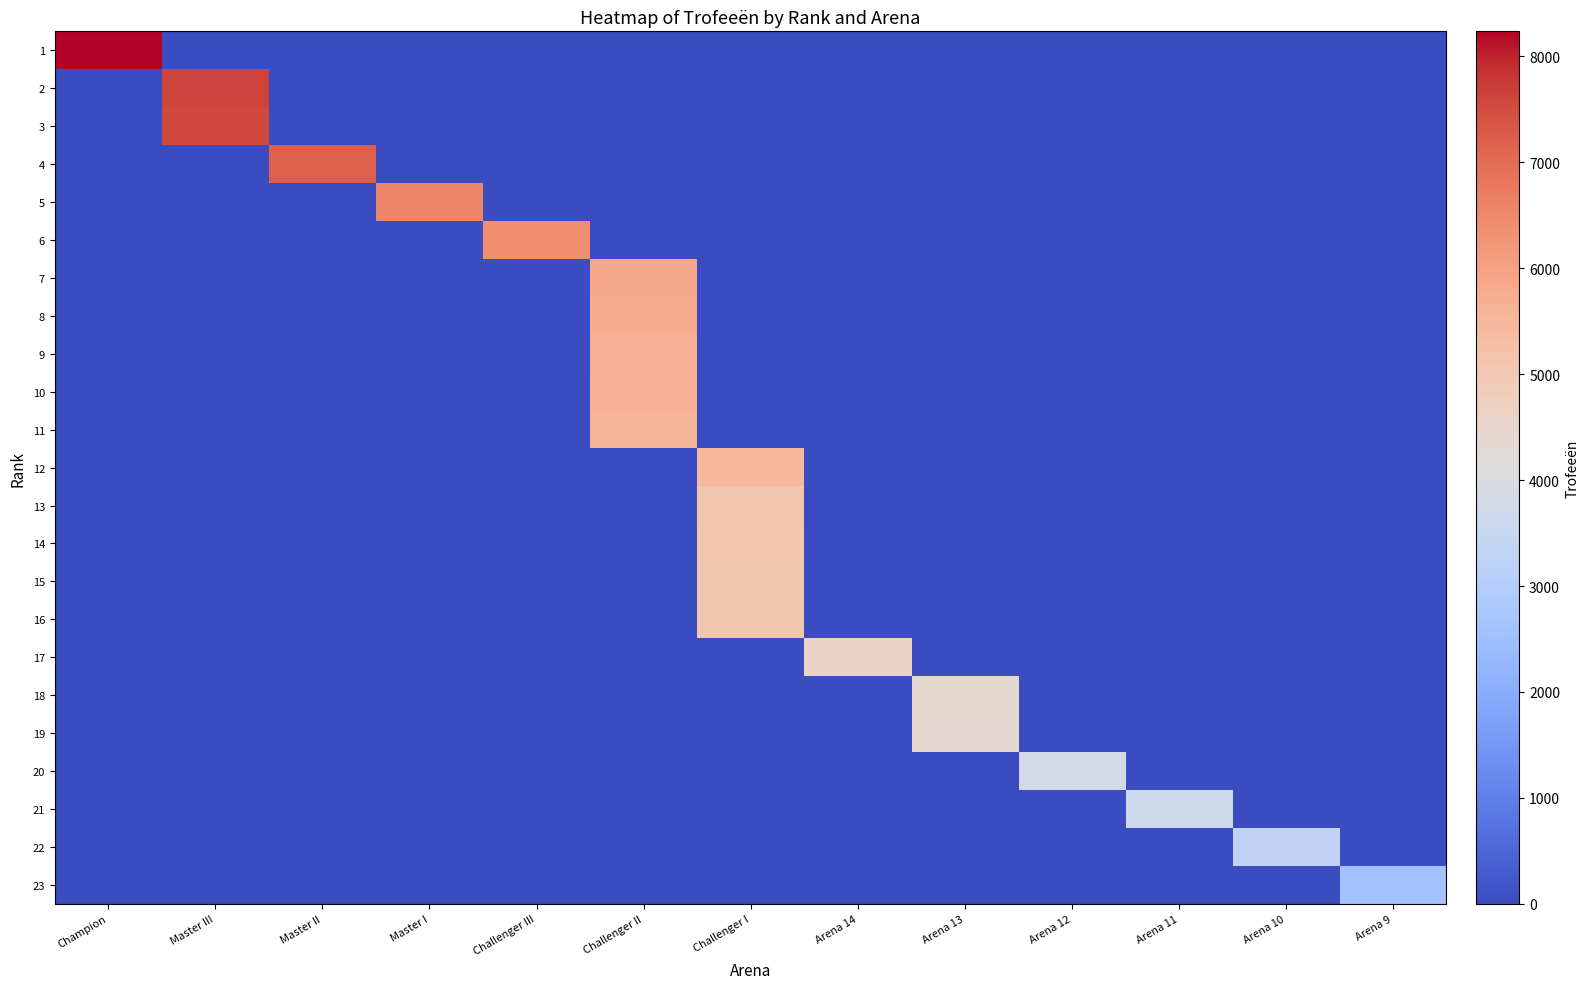

At Arena 9, list the series in order from smallest to largest.

1, 2, 3, 4, 5, 6, 7, 8, 9, 10, 11, 12, 13, 14, 15, 16, 17, 18, 19, 20, 21, 22, 23